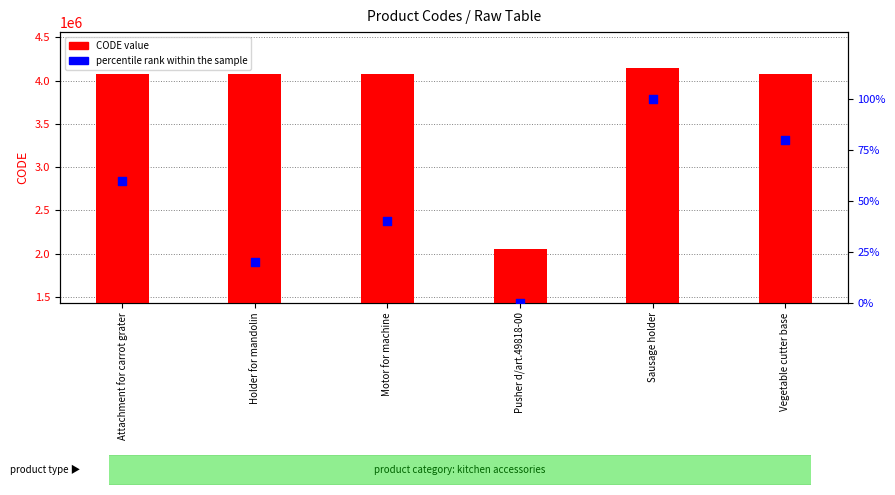

Which series has the largest total across all categories?

CODE value